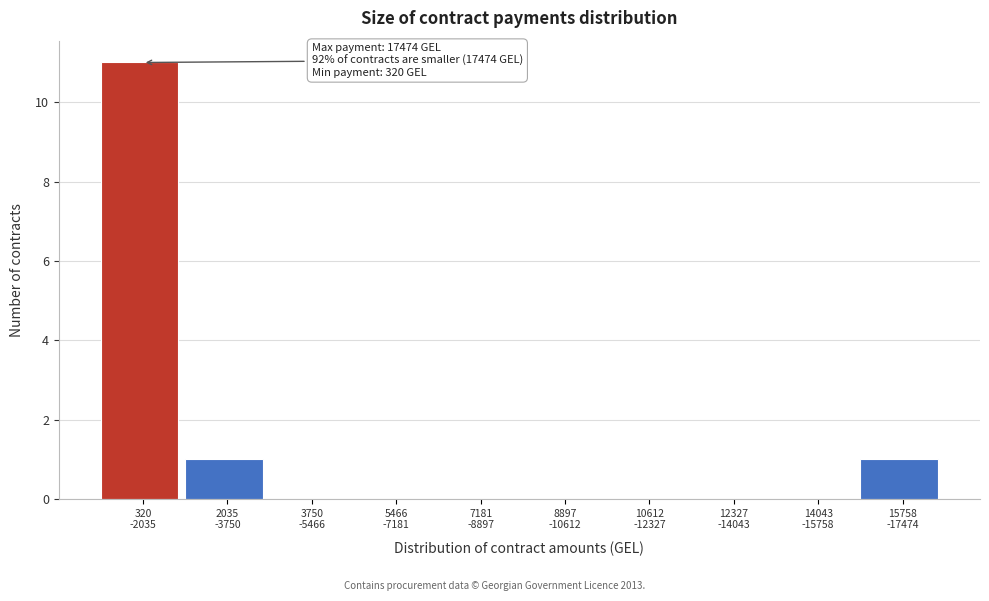

What is the sum of all values?

13